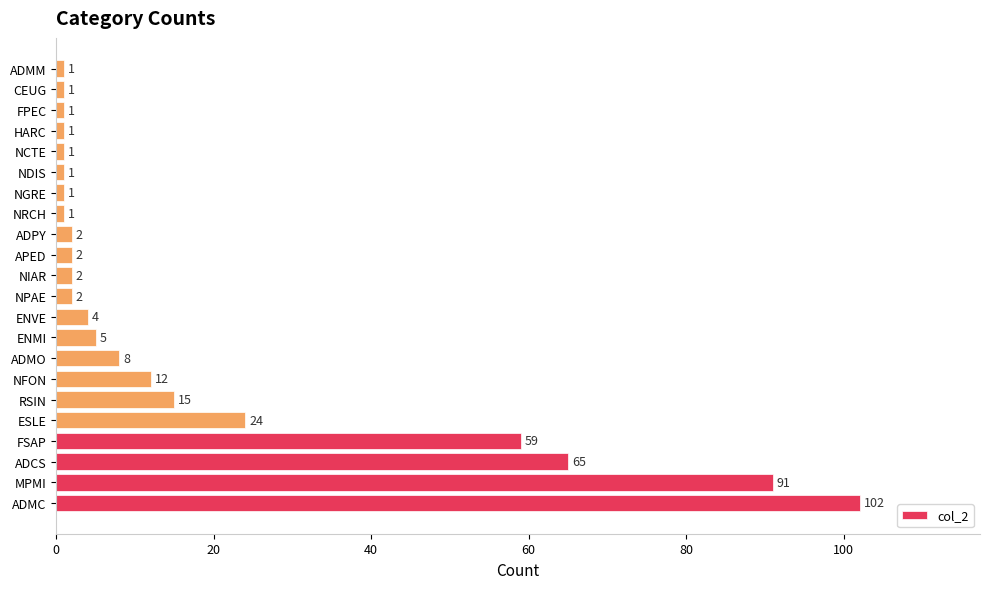

How many values are below 2?

8